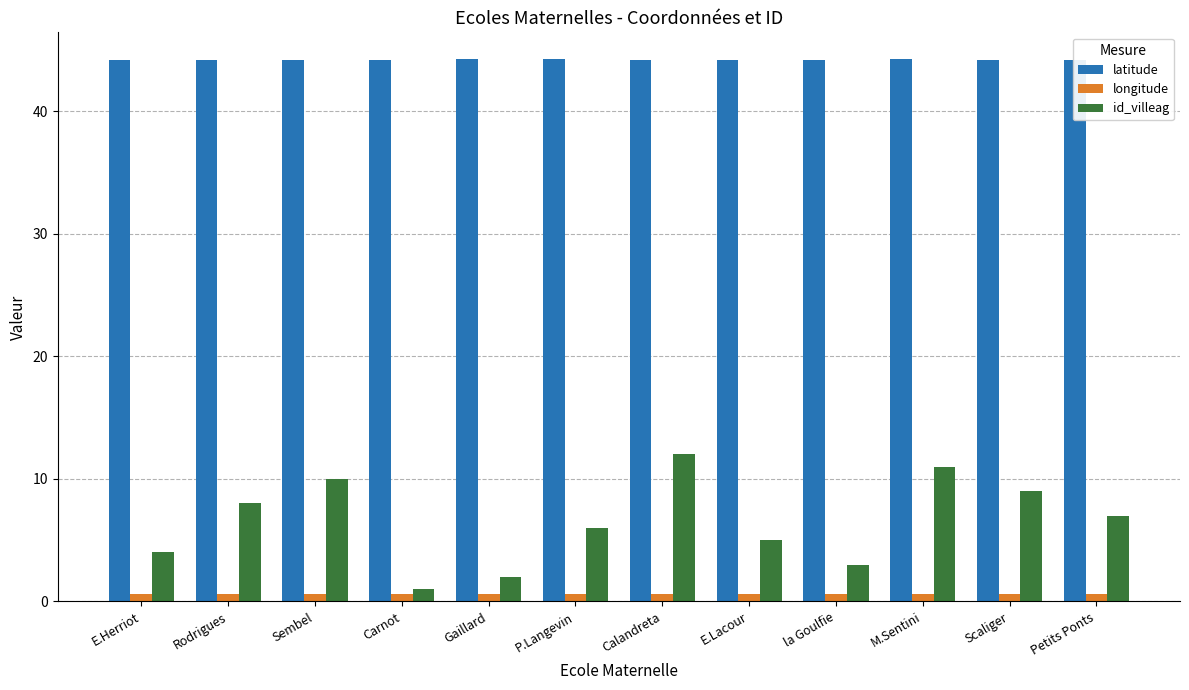

Is it true that longitude equals 0.6 at E.Lacour?

True